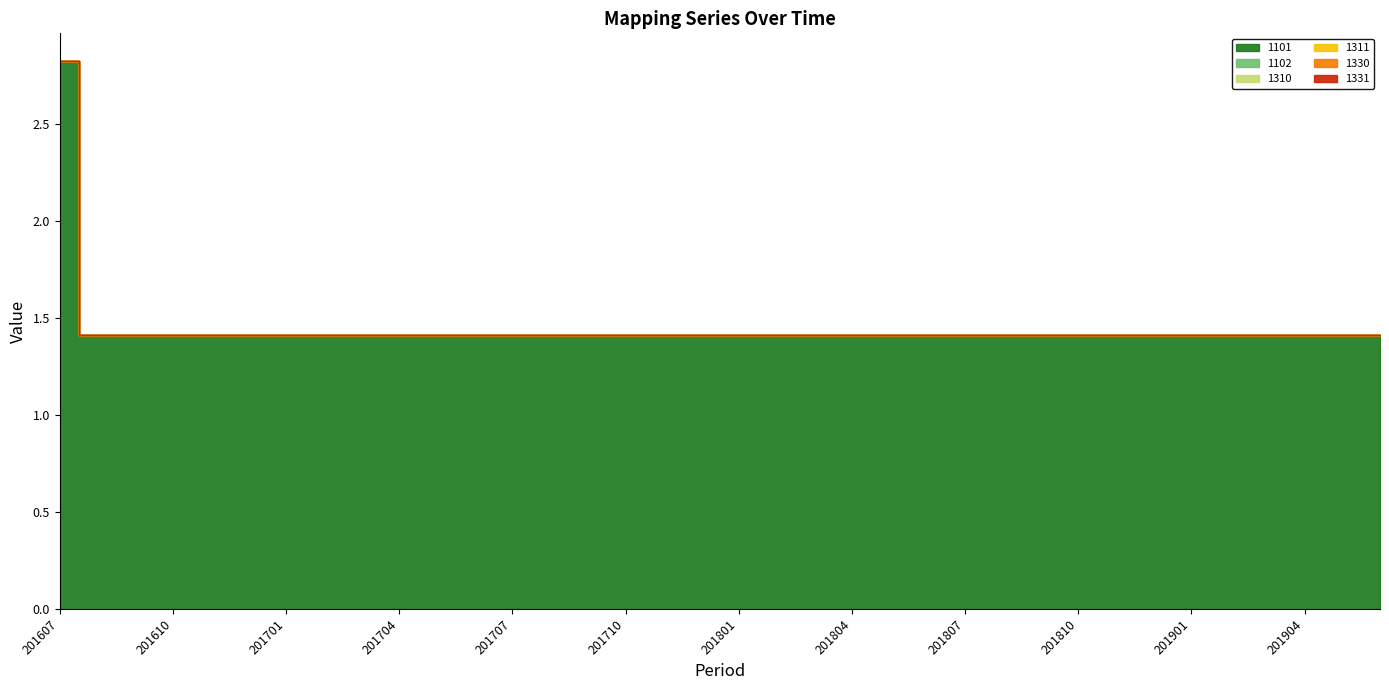

What are all the series names shown in the legend?

1101, 1102, 1310, 1311, 1330, 1331